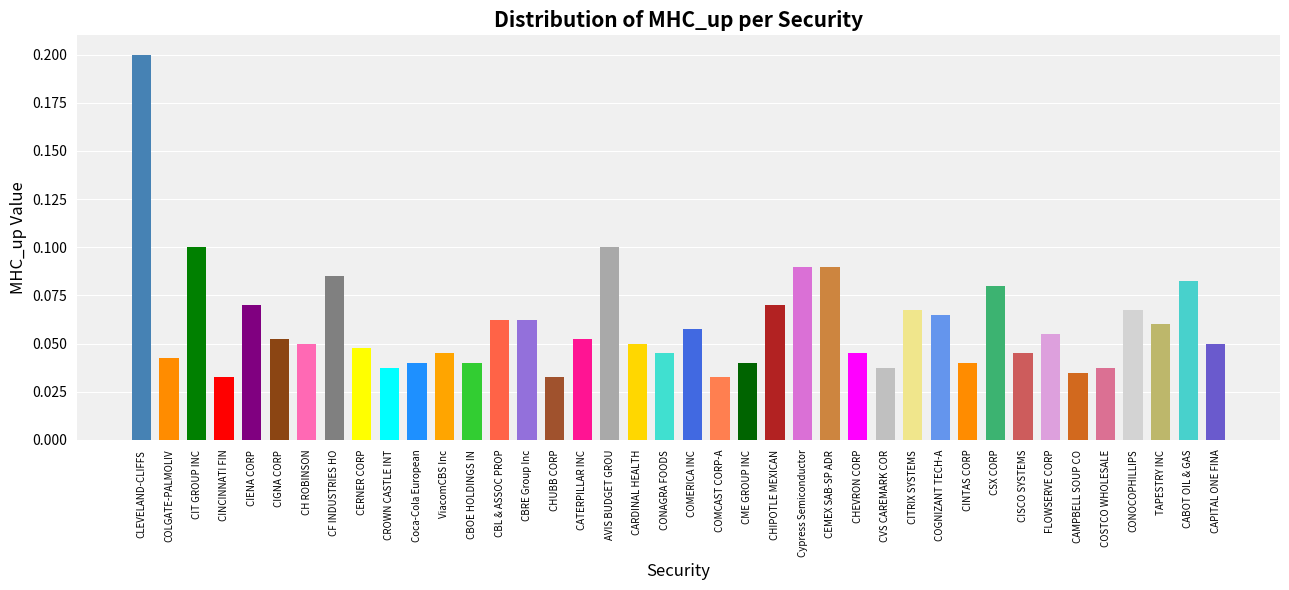

What is the difference between the maximum and second lowest values?

0.2